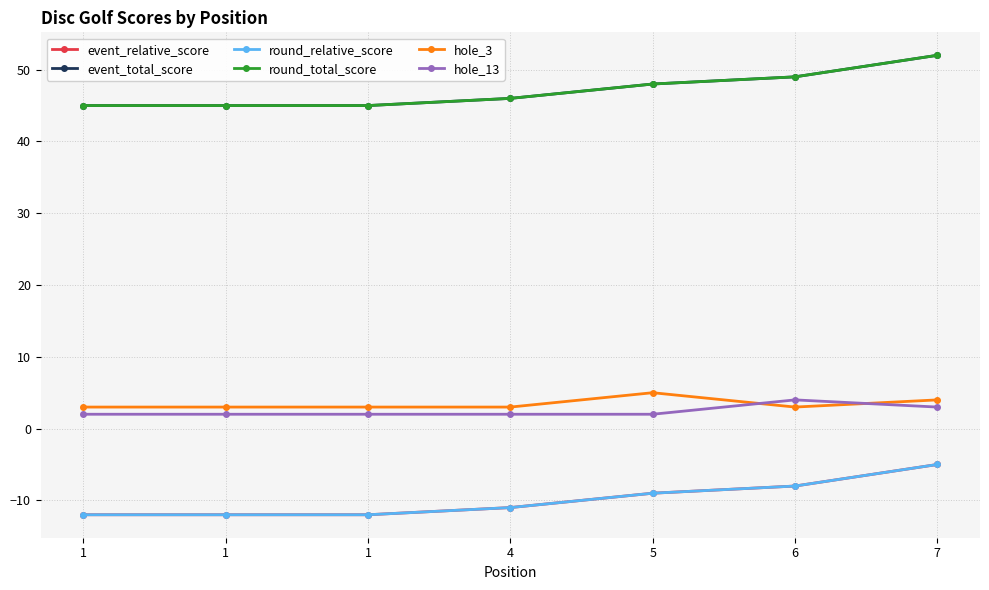

Is this an area chart (filled region under the line)?

No